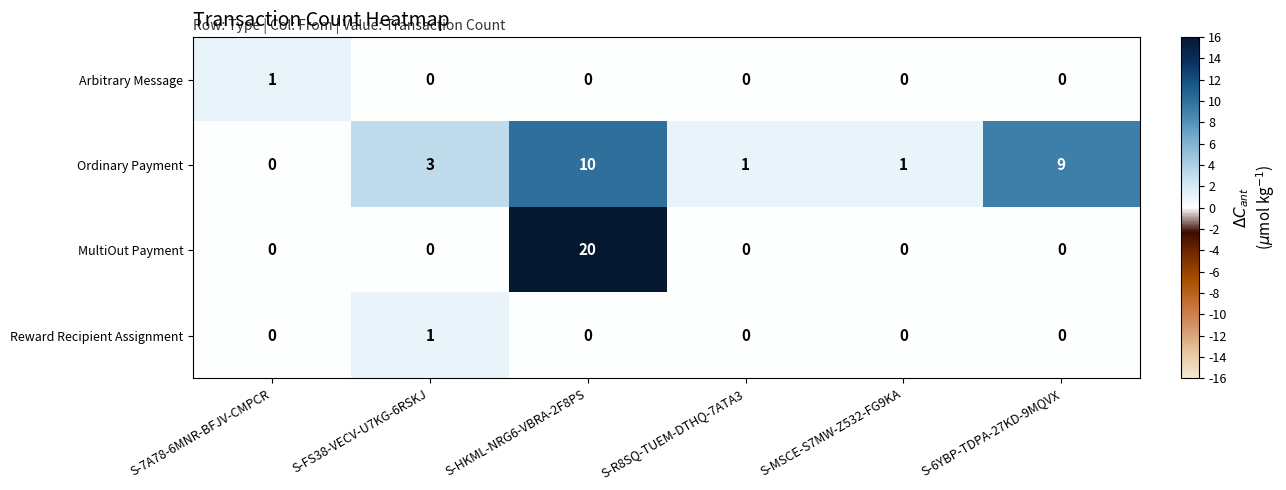

What is the difference between the highest and lowest values at S-FS38-VECV-U7KG-6RSKJ?

3